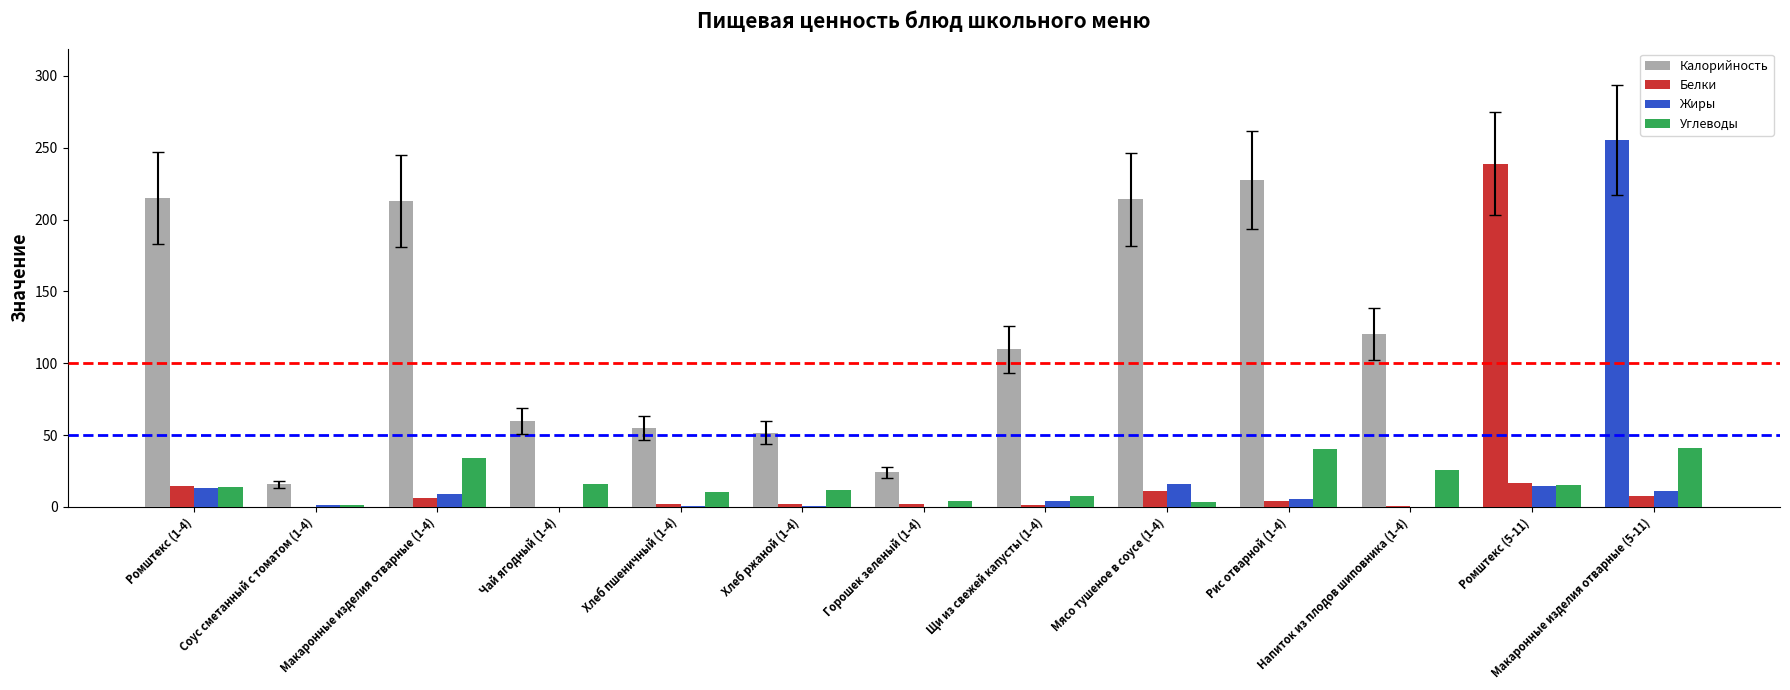

What is the sum of the Жиры values at Напиток из плодов шиповника (1-4) and Чай ягодный (1-4)?

0.3